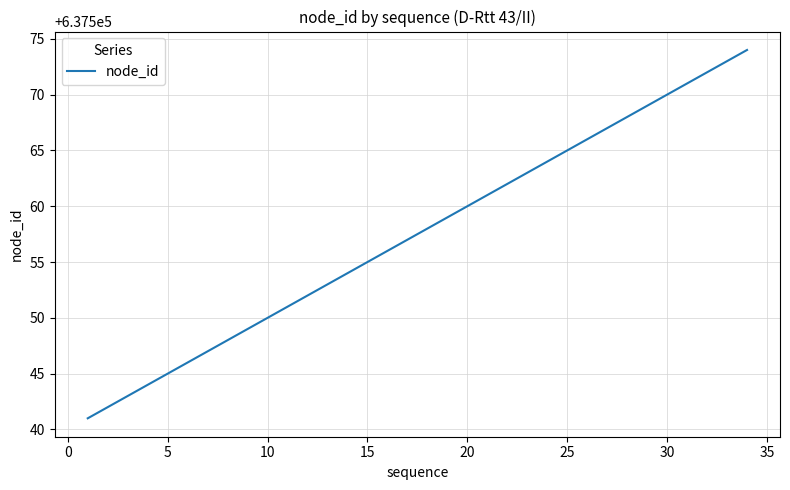

What is the smallest value displayed?

637541